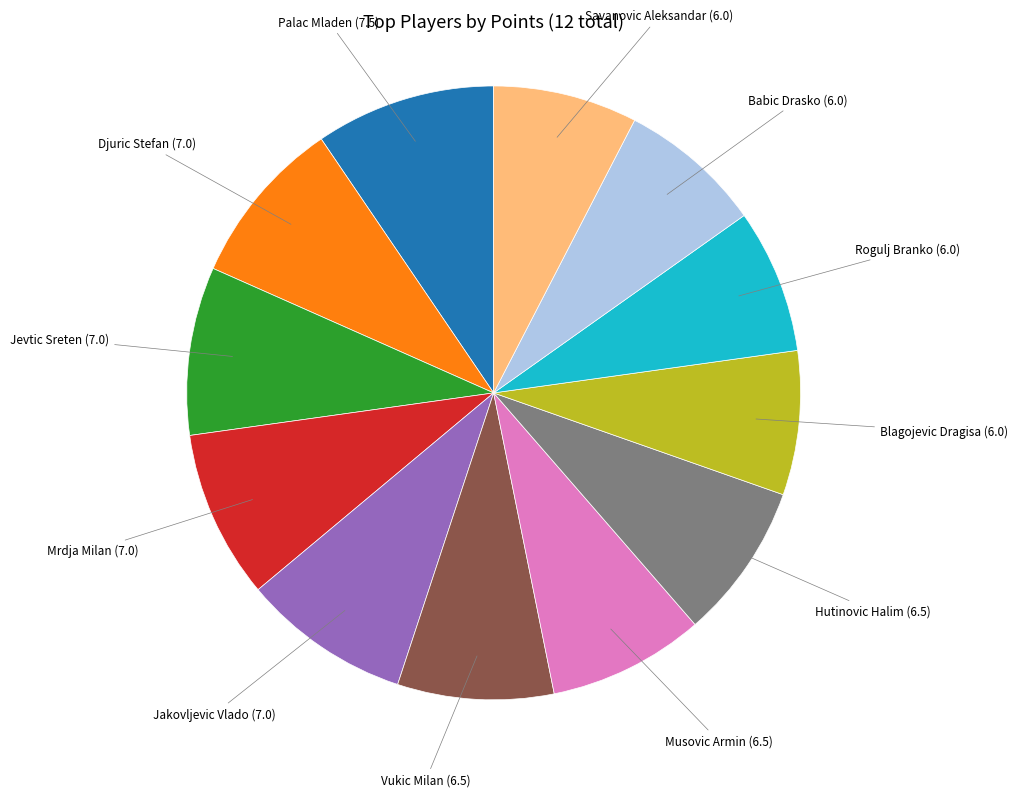

Which category has the biggest portion of the pie?

Palac Mladen